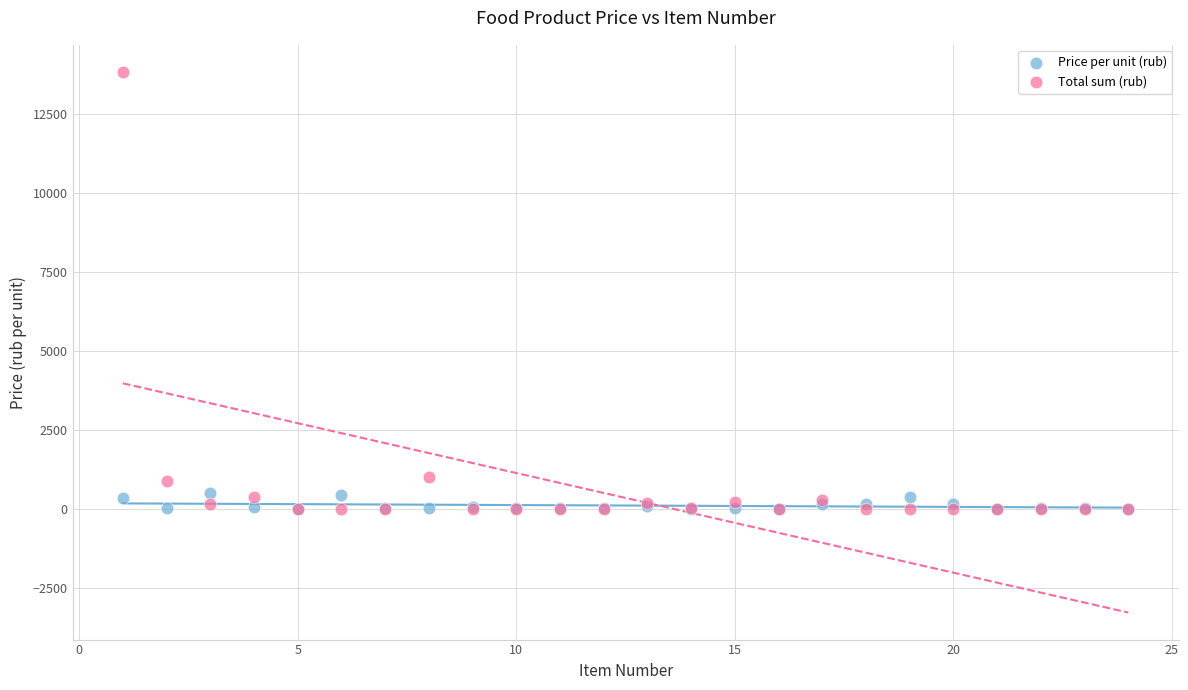

What are all the series names shown in the legend?

Price per unit (rub), Total sum (rub)